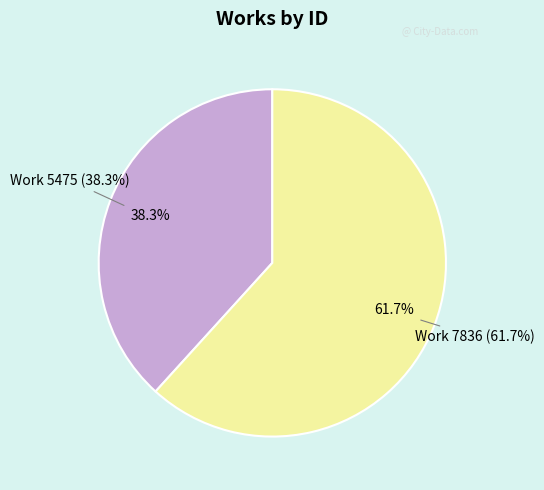

Which slice is the largest?

7836